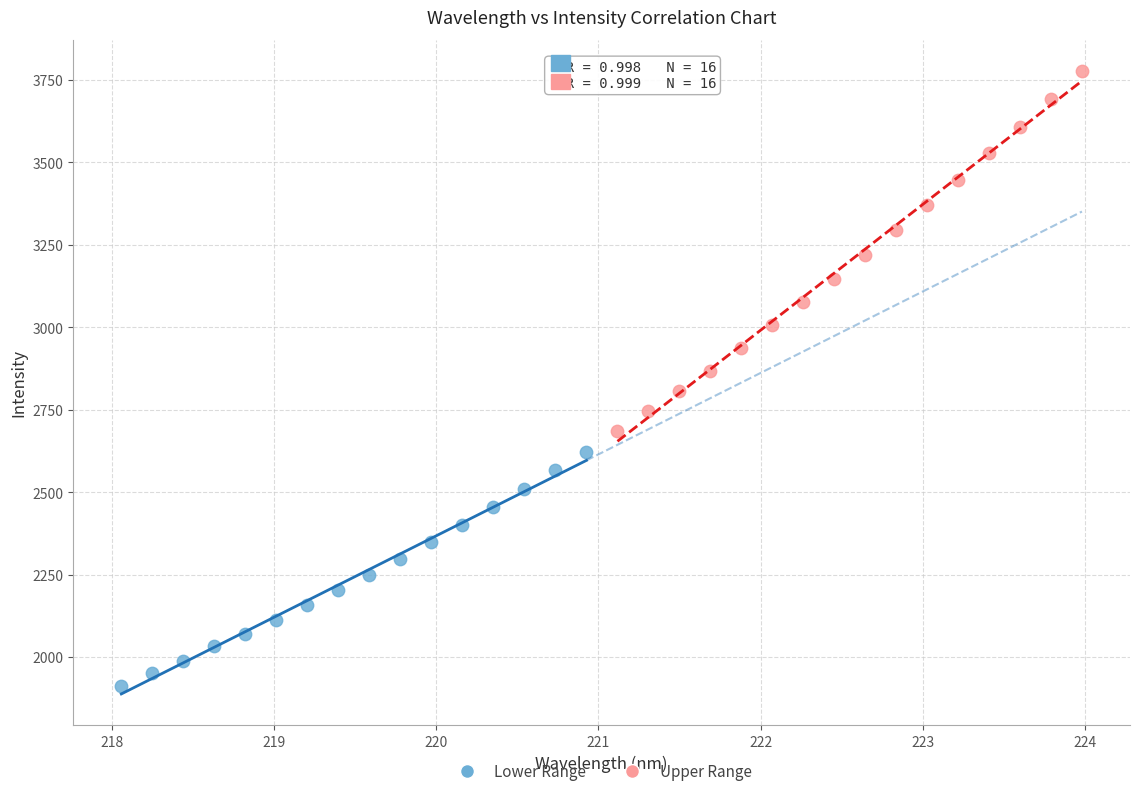

Which series has the widest spread of Y values?

Upper Range